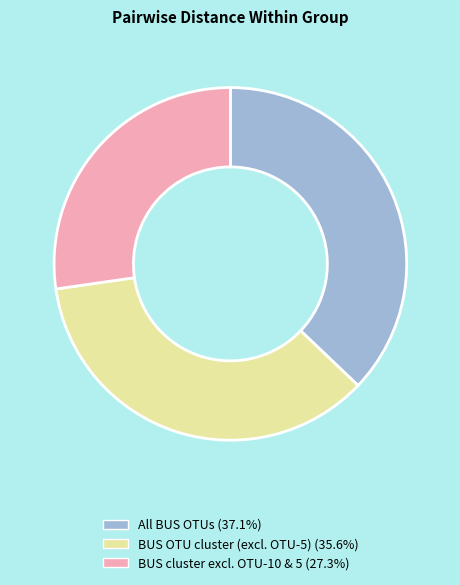

Rank the categories by value from lowest to highest.

BUS cluster excl. OTU-10 & 5, BUS OTU cluster (excl. OTU-5), All BUS OTUs